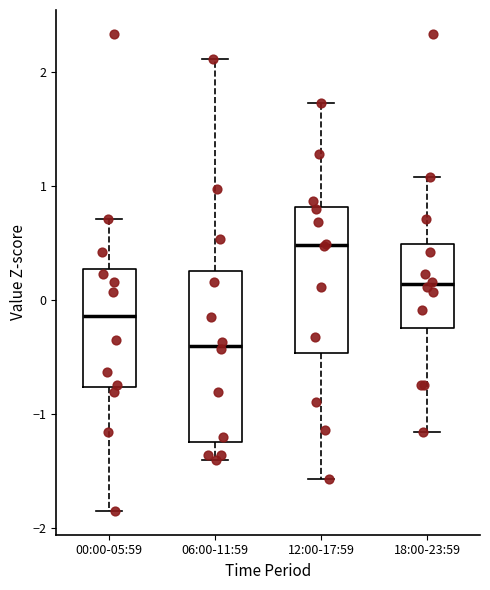

Which box is the tallest, from its lower edge to its upper edge?

06:00-11:59